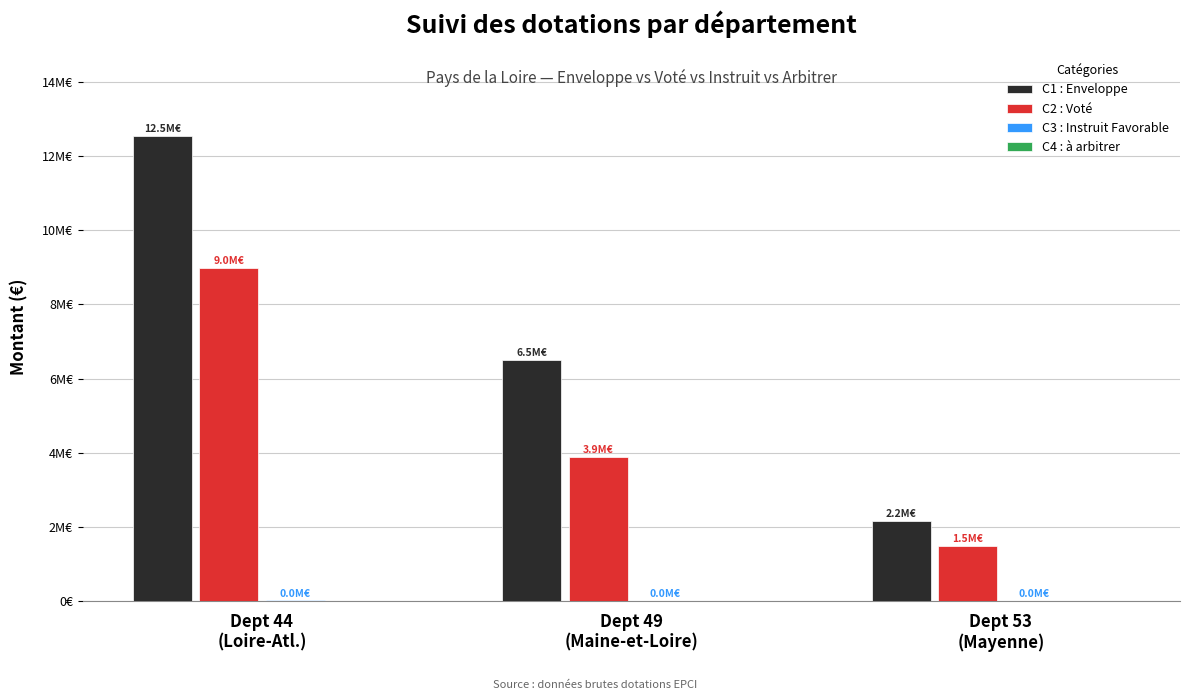

At which category is the sum across all series the highest?

Dept 44
(Loire-Atl.)